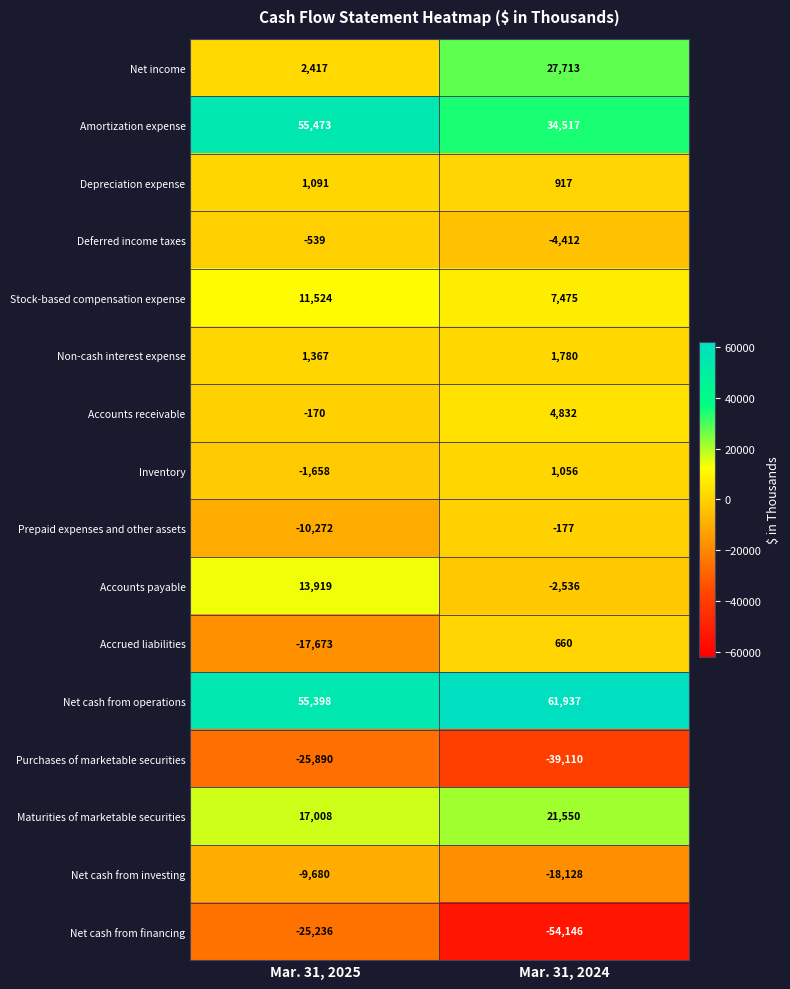

What is the sum of all Inventory values?

-602